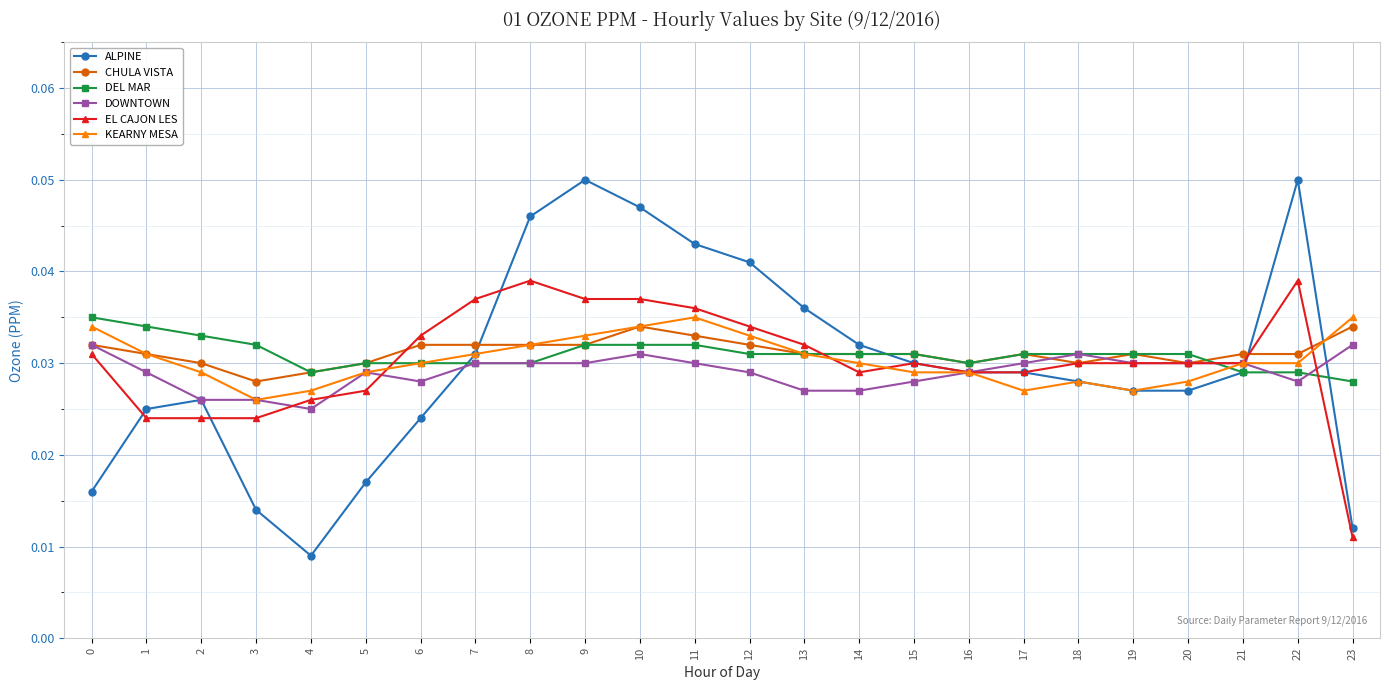

Is the value of DOWNTOWN at 6 greater than the value of KEARNY MESA at 0?

No